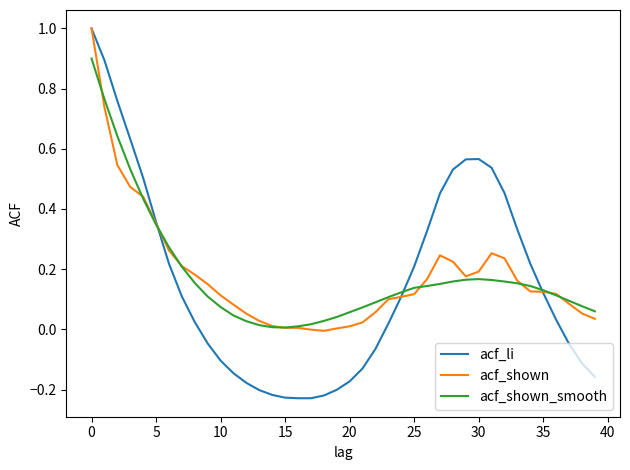

What is the highest value of the acf_shown series?

1.0